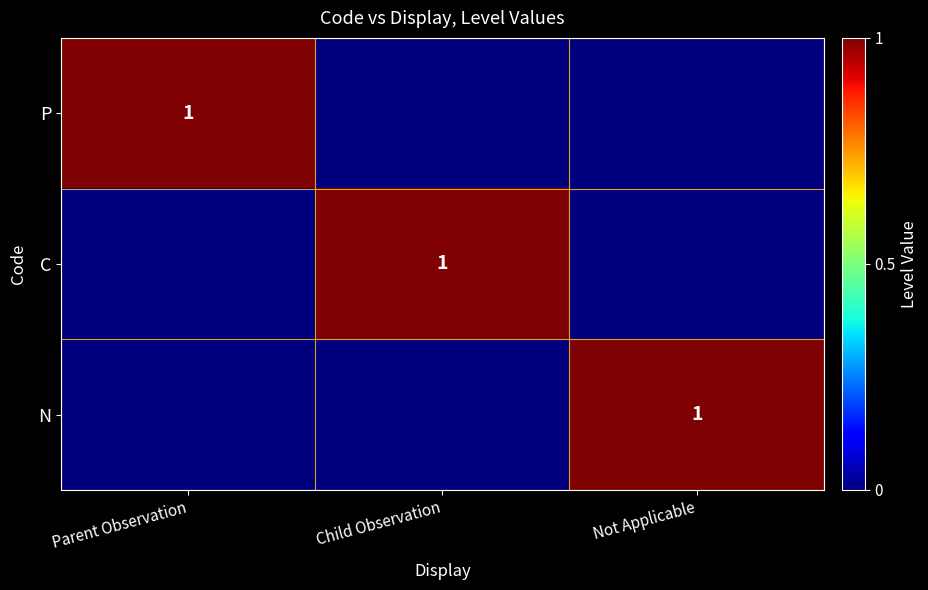

True or false: C has a value of 2 at Child Observation.

False